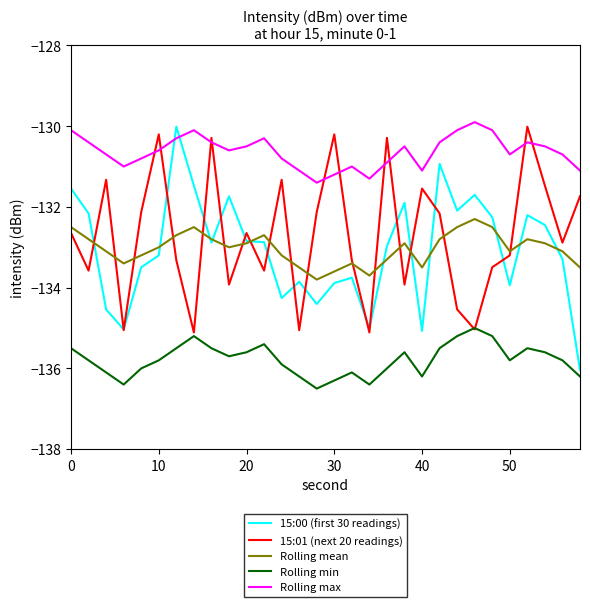

Which series has the largest range (max minus min)?

15:00 (first 30 readings)